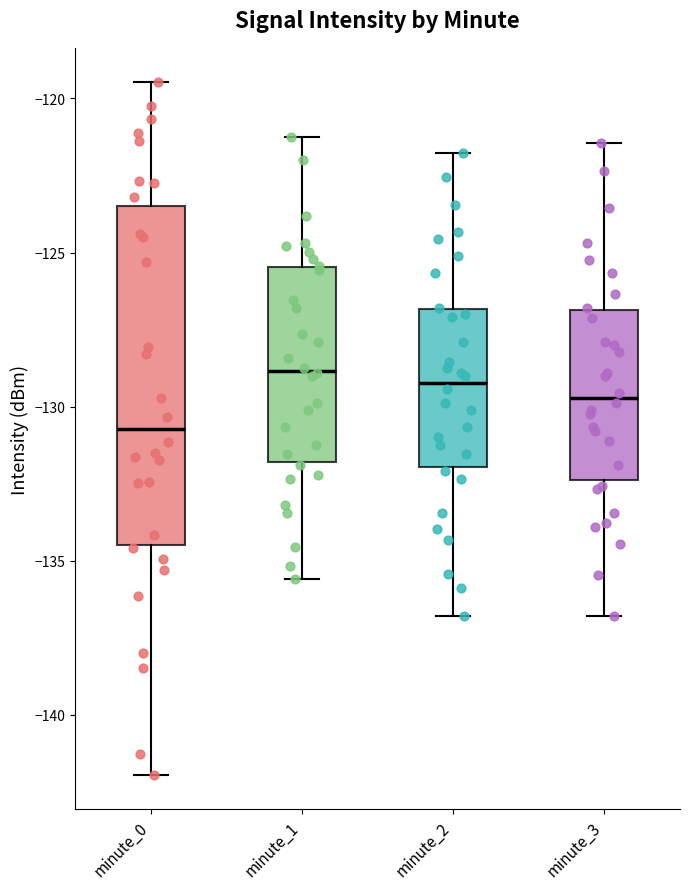

Reading left to right, read every box against the y-axis: the position of its median line, the range the box covers, and the ends of its whiskers. The values are not printed on the chart, so give them approximately, as read against the axis.

minute_0: median -130.5, box -134.5 to -123.5, whiskers -142.0 to -119.5
minute_1: median -129.0, box -132.0 to -125.5, whiskers -135.5 to -121.0
minute_2: median -129.0, box -132.0 to -127.0, whiskers -137.0 to -122.0
minute_3: median -129.5, box -132.5 to -127.0, whiskers -137.0 to -121.5